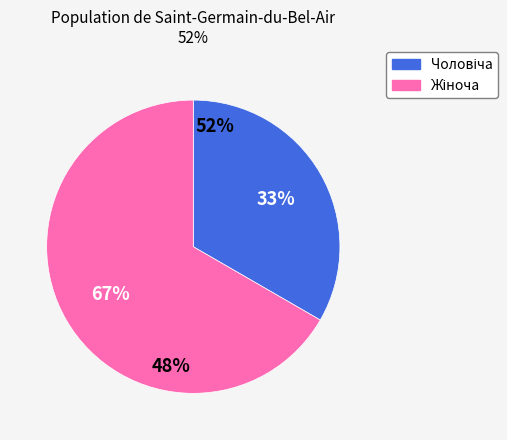

Is there a majority slice in this chart?

Yes